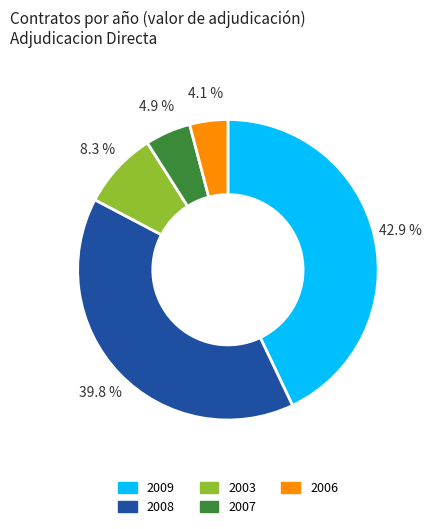

Does any single category account for the majority?

No